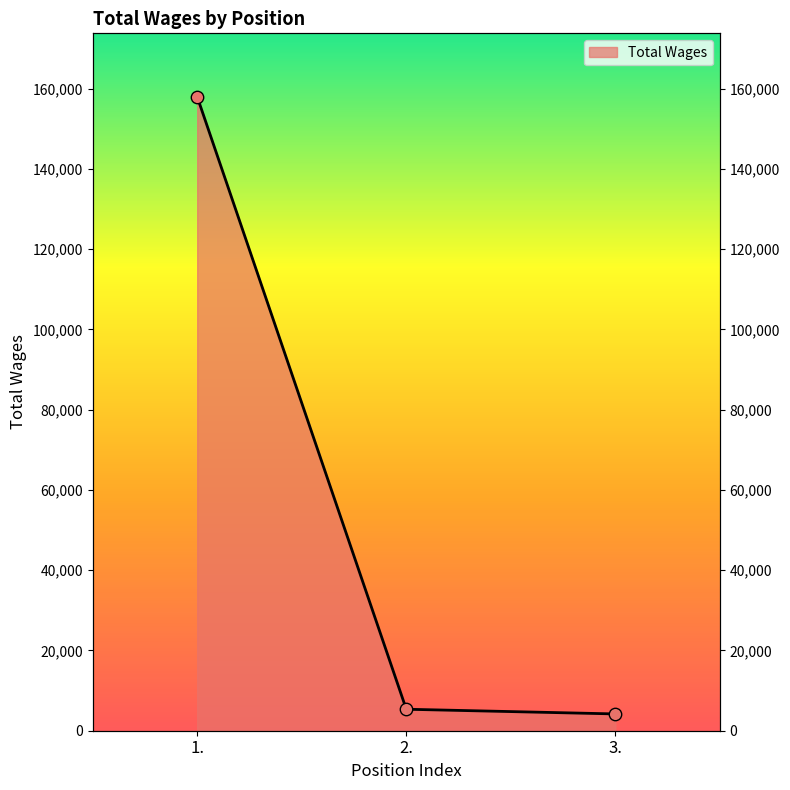

Between 1. and 2., which is larger?

1.